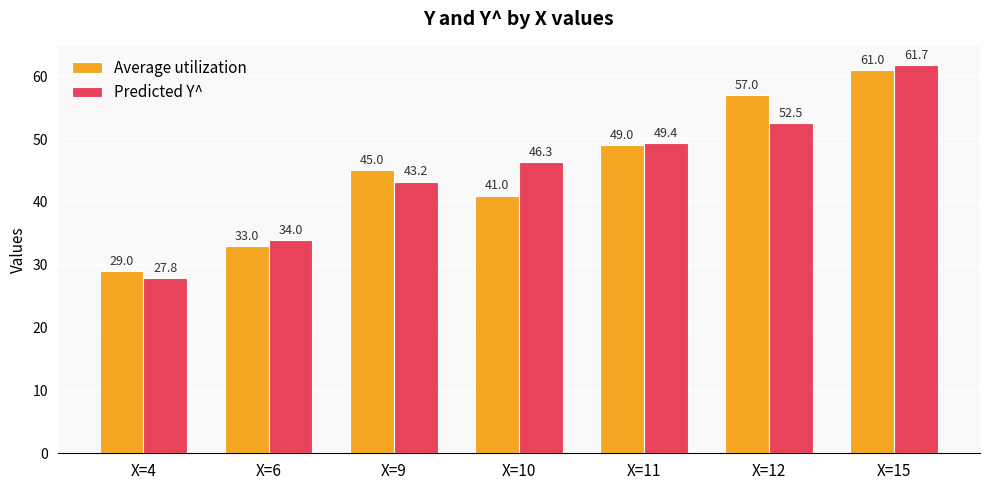

Is it true that Average utilization equals 41.0 at X=10?

True